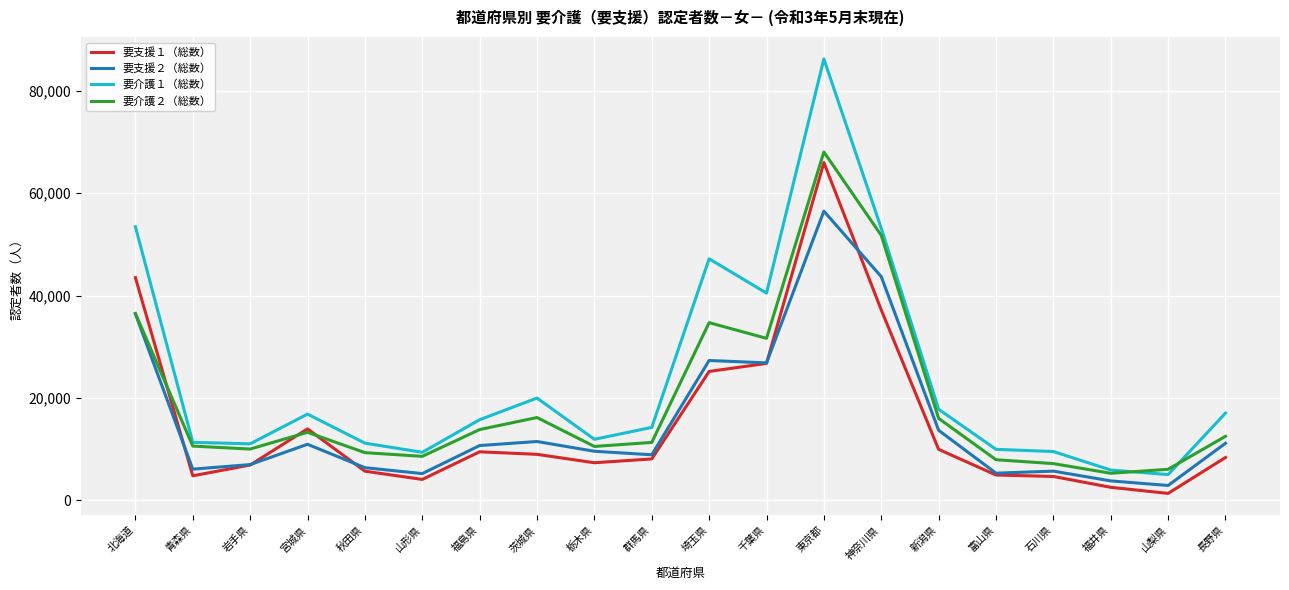

At which label is 要支援１（総数） closest to 33656?

神奈川県